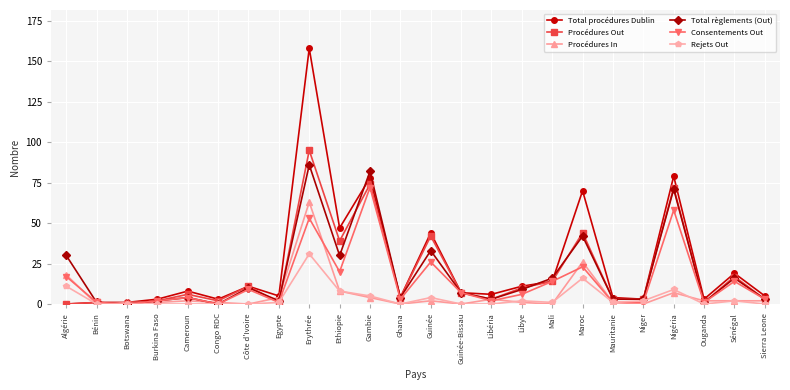

At which label does Rejets Out first exceed 1?

Algérie